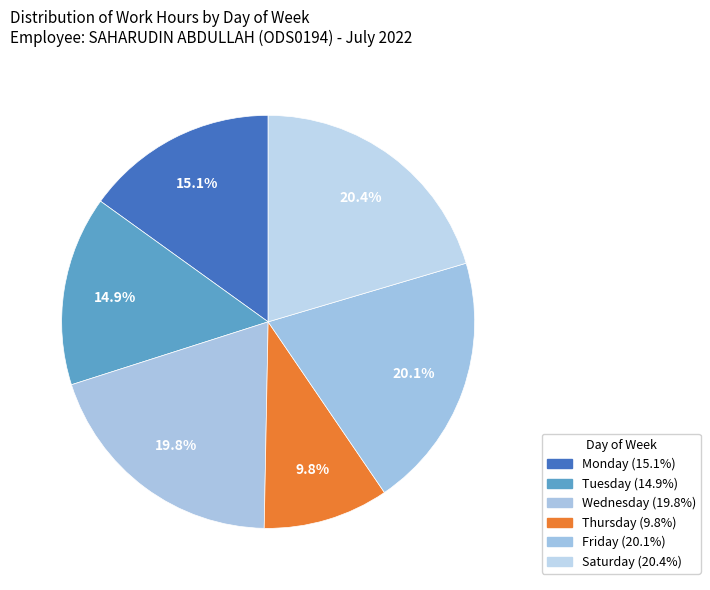

Count the number of slices in the pie.

6